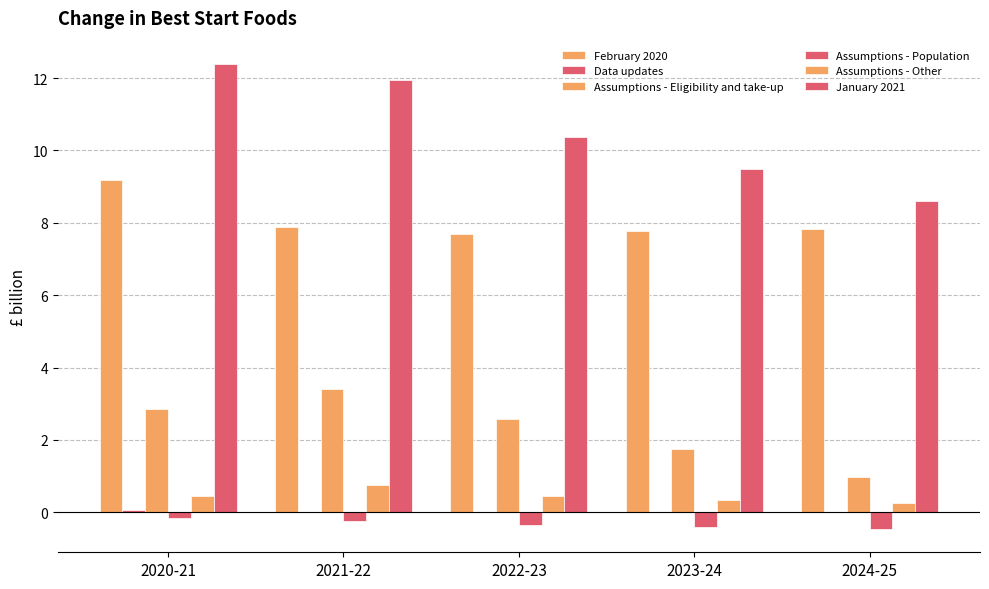

Reading left to right, extract all data points from this chart.

February 2020: 9.2	7.9	7.7	7.8	7.8
Data updates: 0.1	0.0	0.0	0.0	0.0
Assumptions - Eligibility and take-up: 2.9	3.4	2.6	1.8	1.0
Assumptions - Population: -0.2	-0.2	-0.3	-0.4	-0.5
Assumptions - Other: 0.4	0.8	0.4	0.4	0.2
January 2021: 12.4	12.0	10.4	9.5	8.6